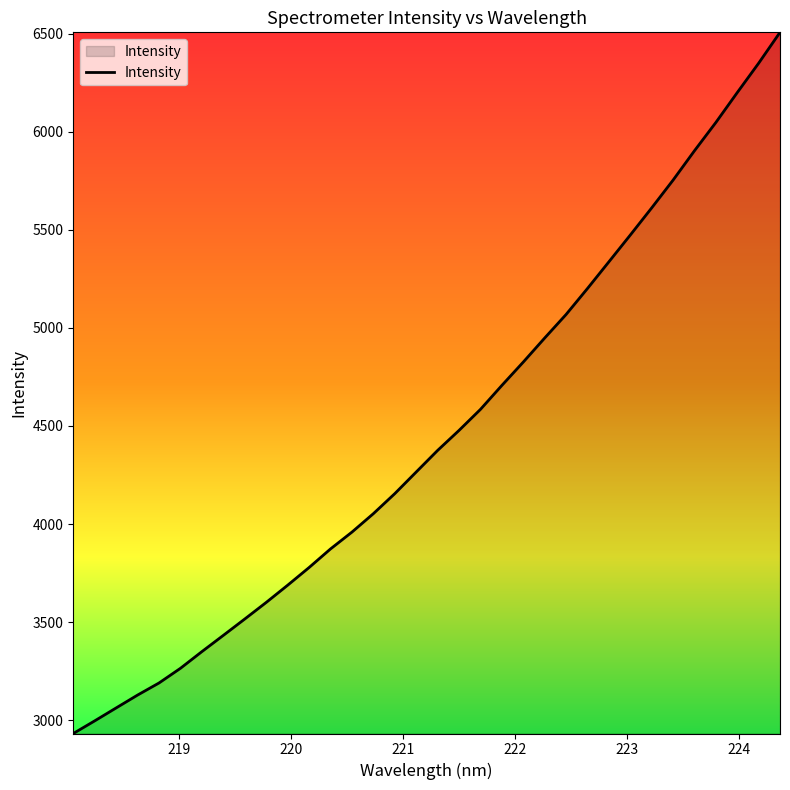

What is the greatest value displayed?

6506.2